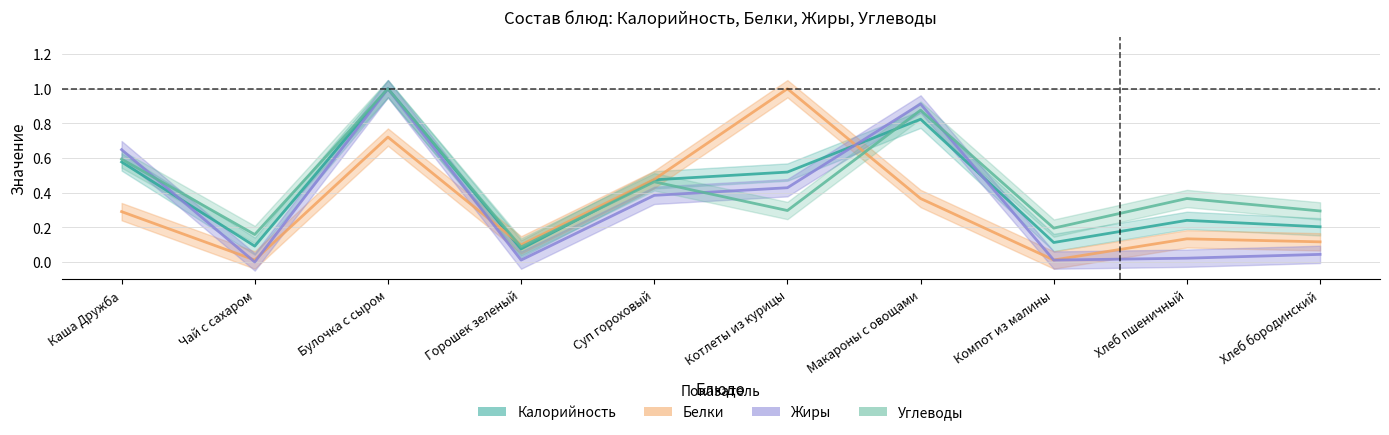

What position from the right is Горошек зеленый?

7